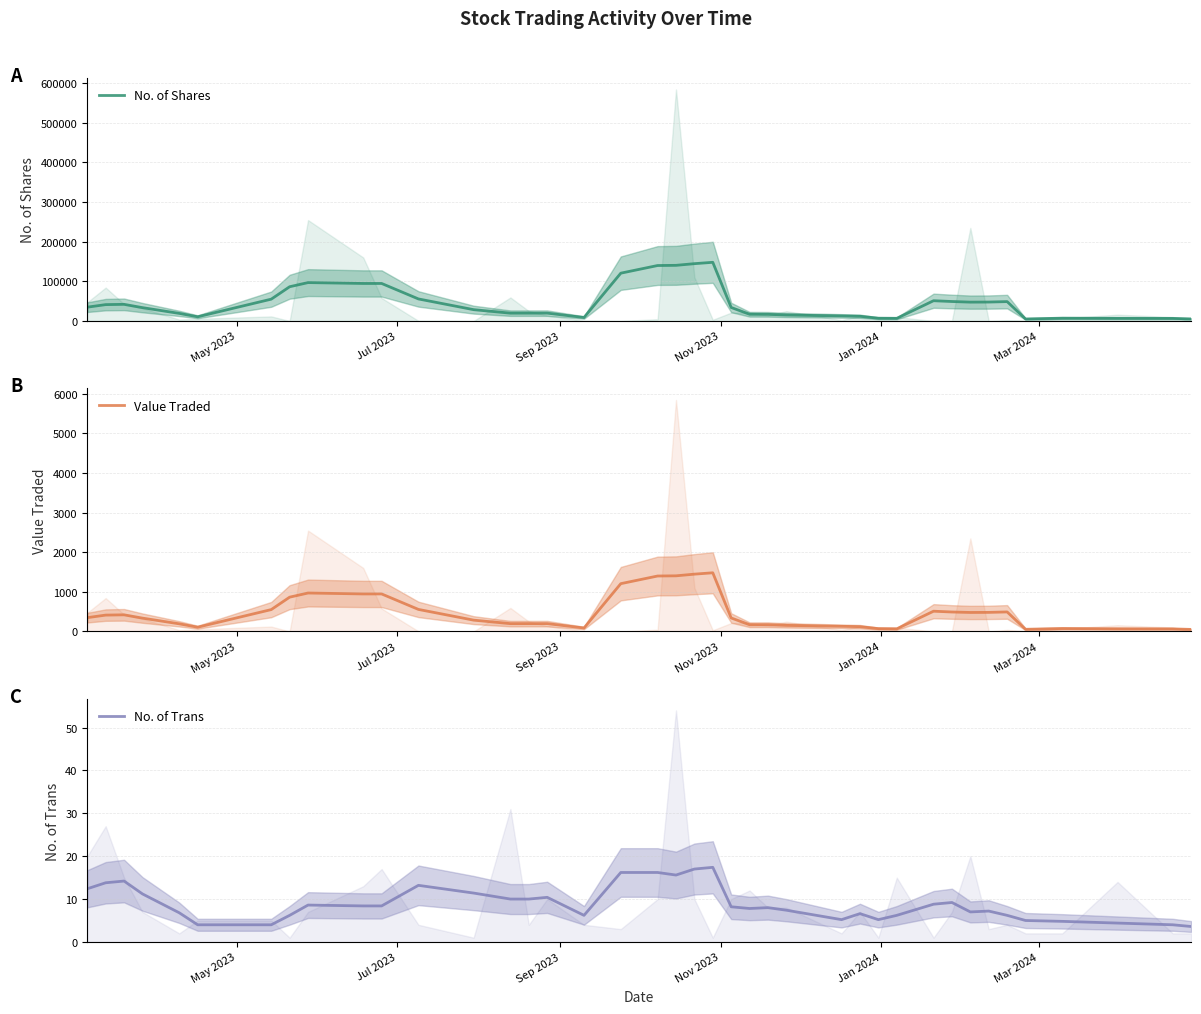

Does the chart have visible grid lines?

Yes